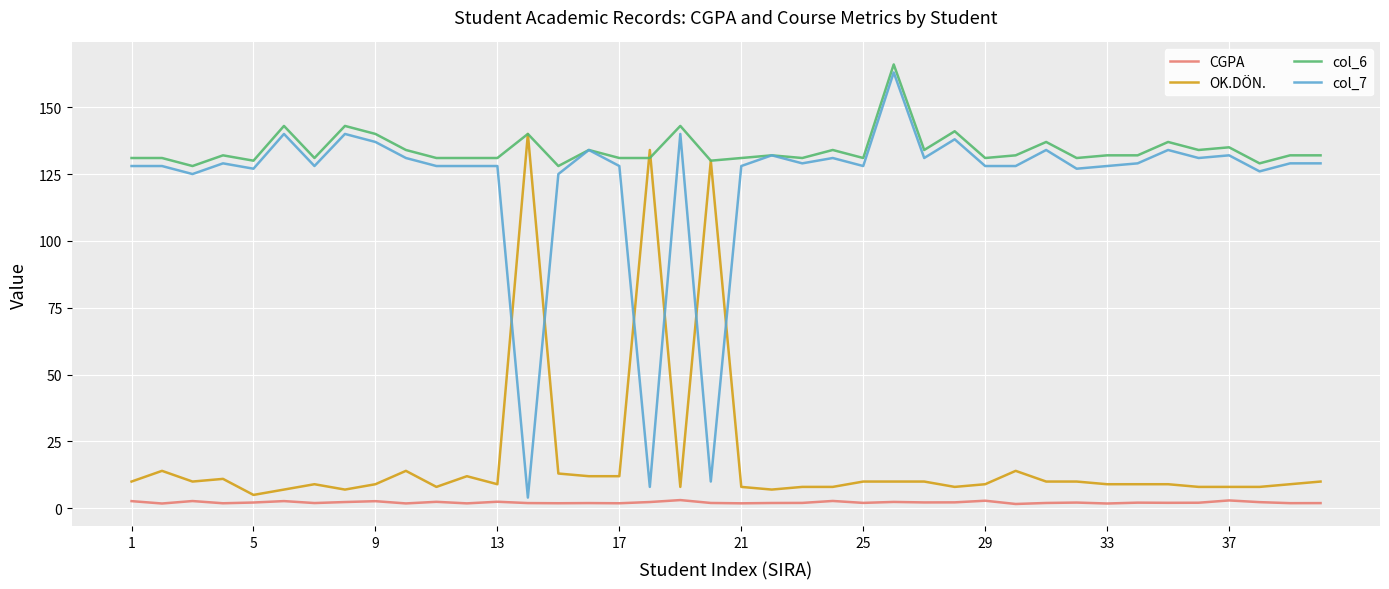

How many lines are shown in the chart?

4